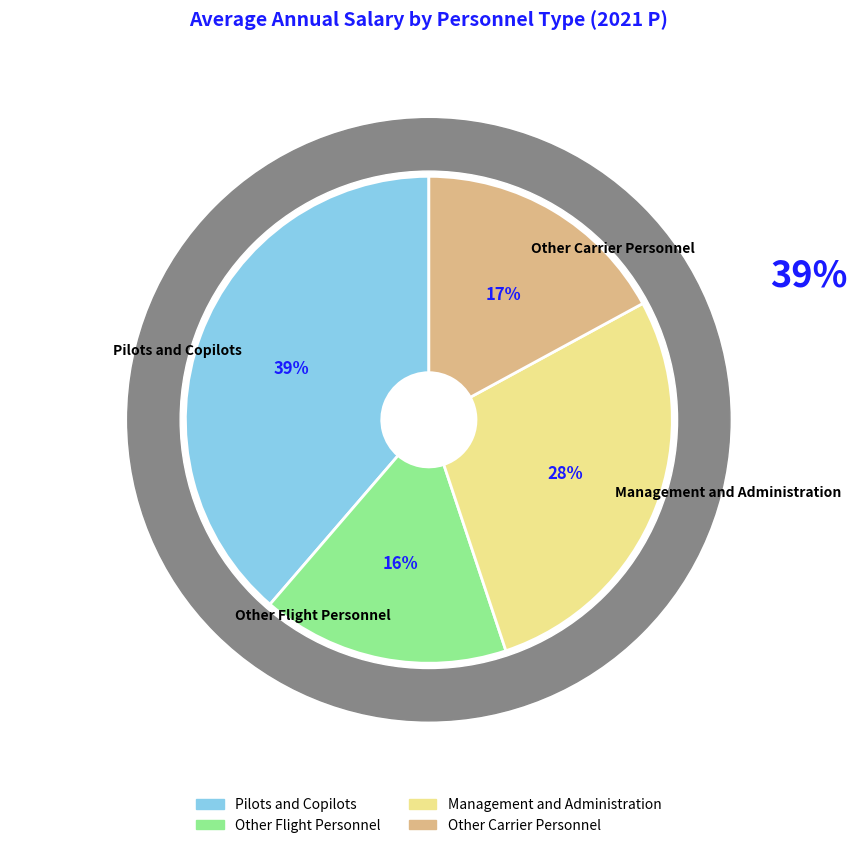

To the nearest percent, what percentage of the pie is Other Carrier Personnel?

17%